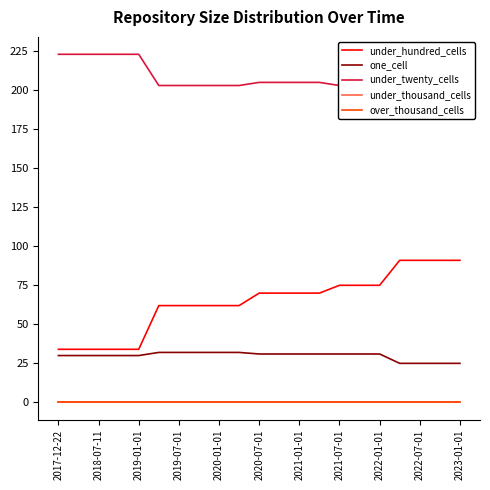

True or false: one_cell and under_twenty_cells intersect in this chart.

False